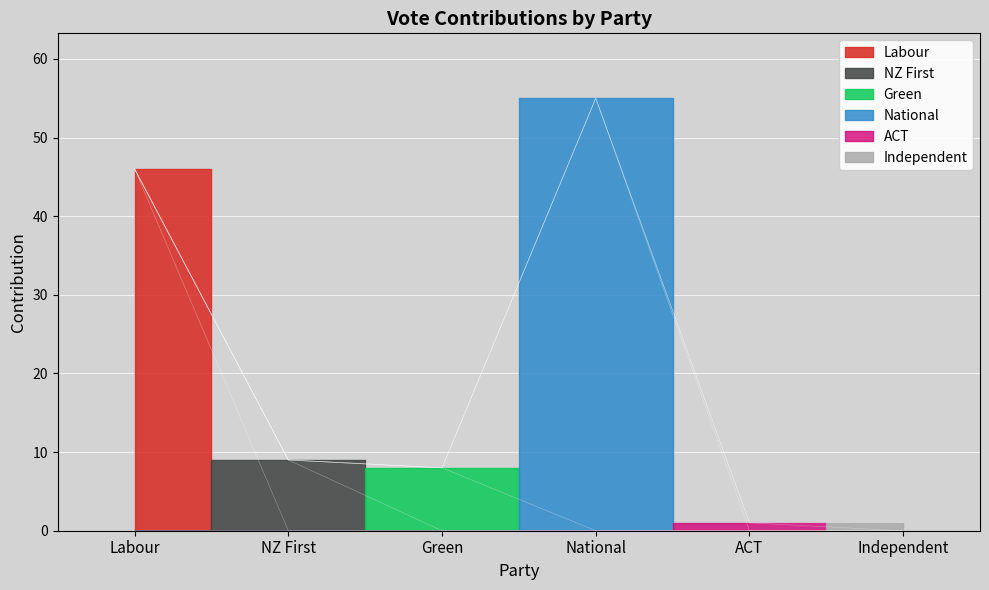

Reading left to right, list all the values displayed in this chart.

Labour=46	NZ First=9	Green=8	National=55	ACT=1	Independent=1